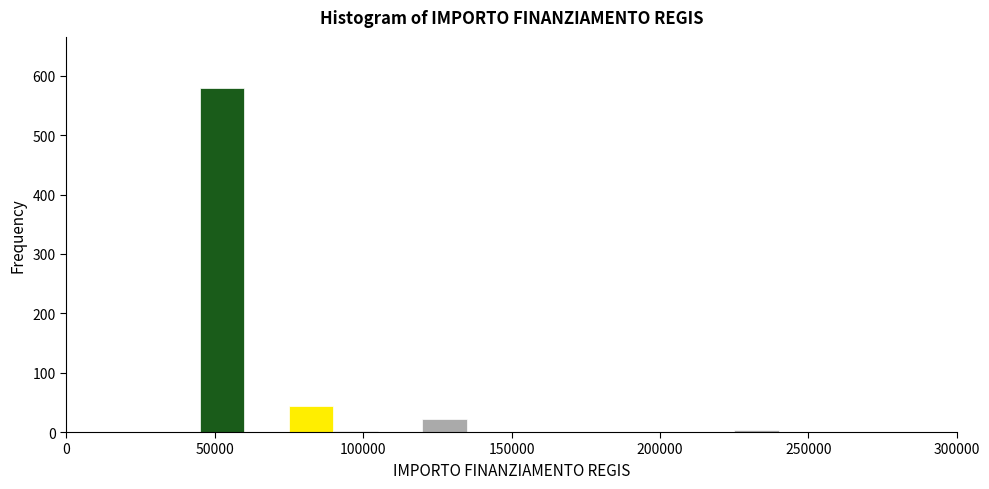

Around what value on the x-axis is the tallest bar? Give the approximate position of its centre, as read against the axis.

55000